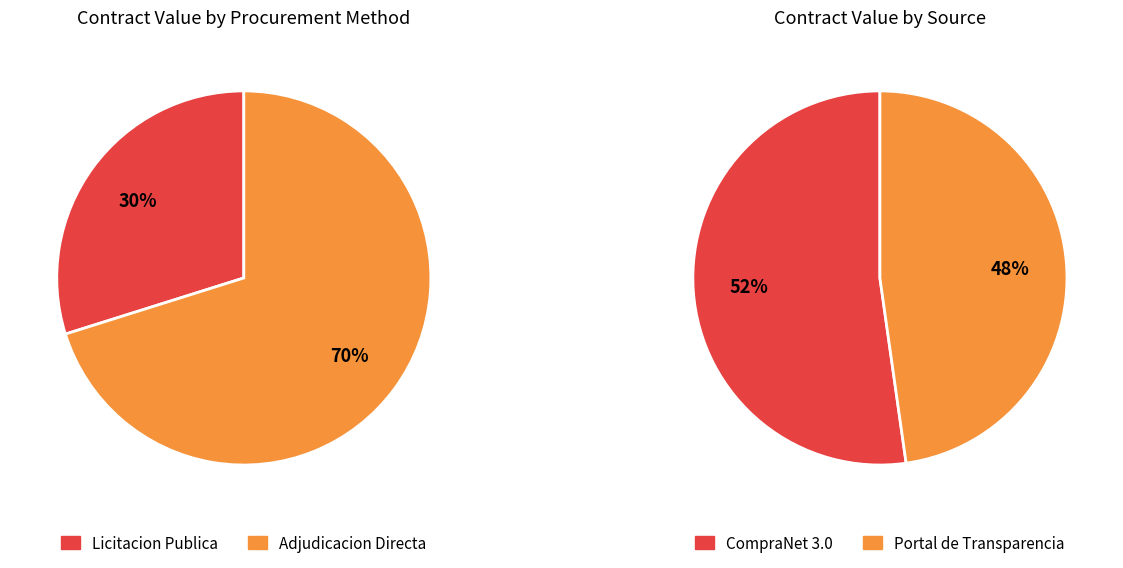

How many segments does this pie chart have?

4